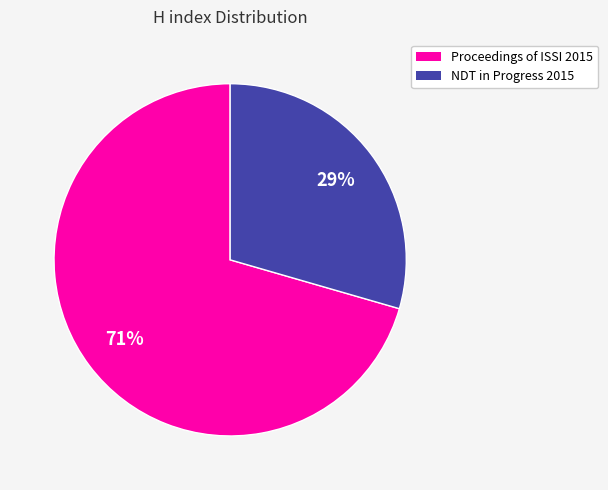

How many slices are in this pie chart?

2